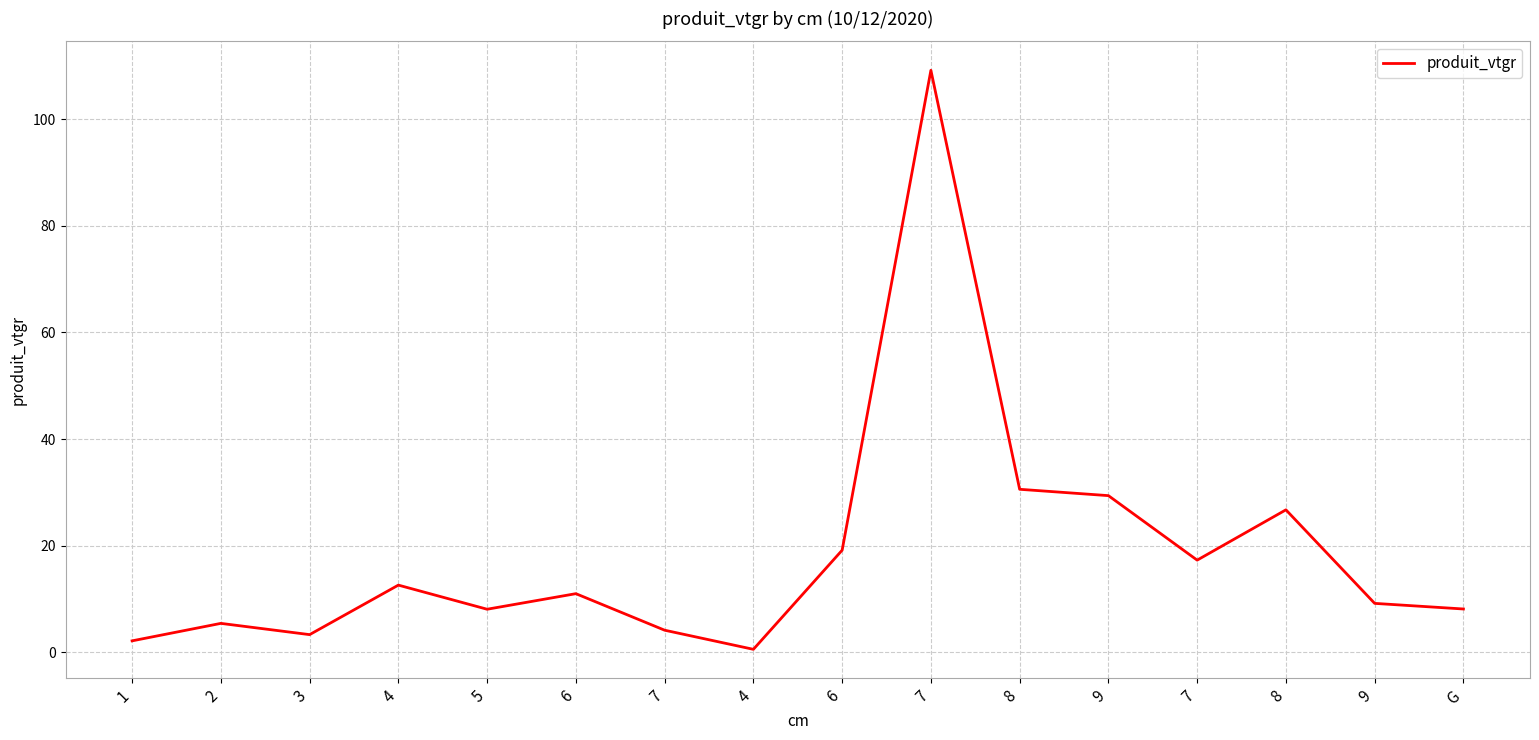

How many lines are shown in the chart?

1